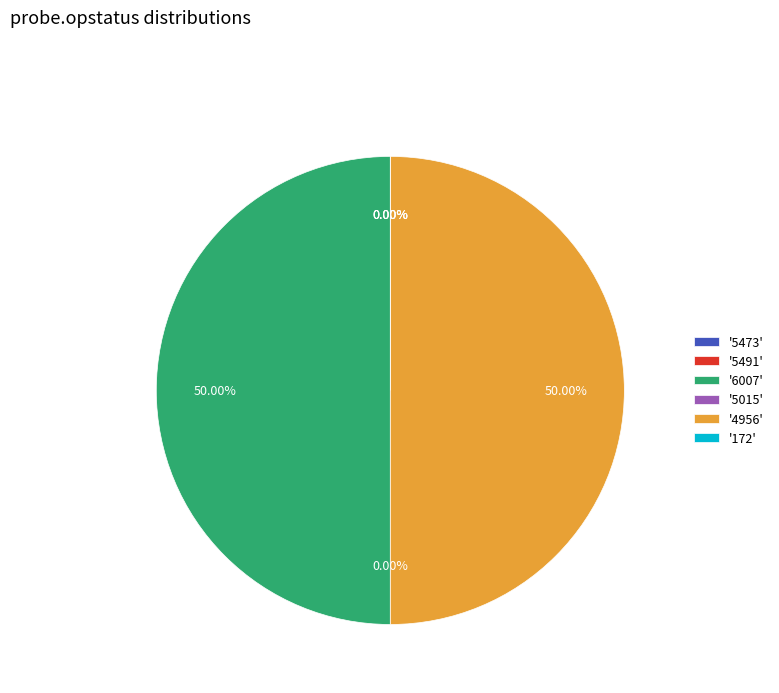

What is the largest slice in the pie chart?

6007